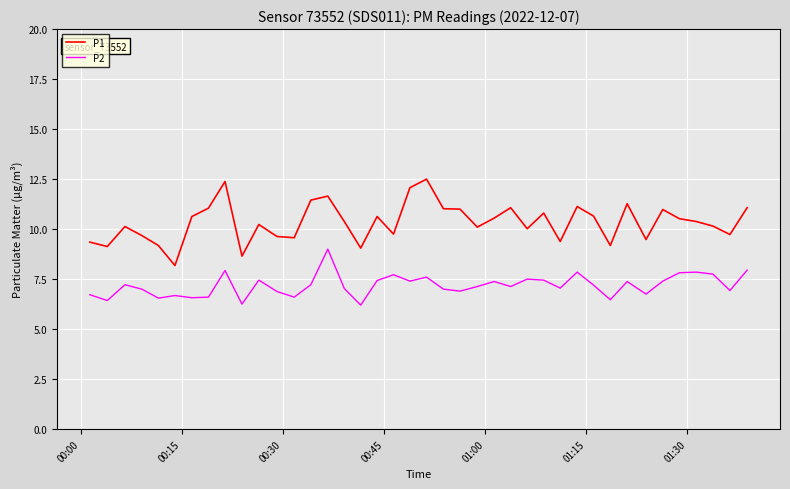

What is the difference between the maximum and minimum values in the P1 series?

4.3